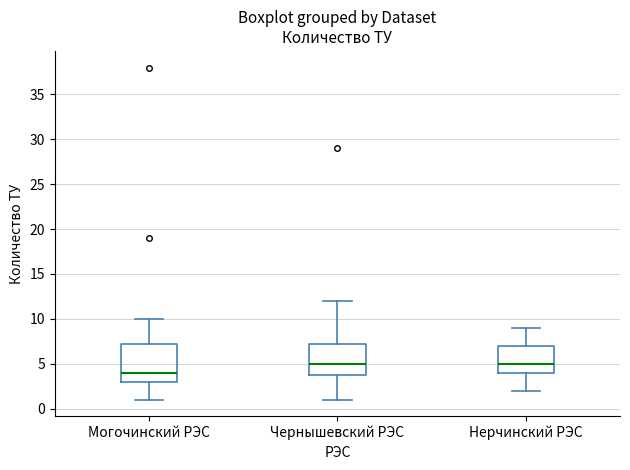

Which box is the tallest, from its lower edge to its upper edge?

Могочинский РЭС